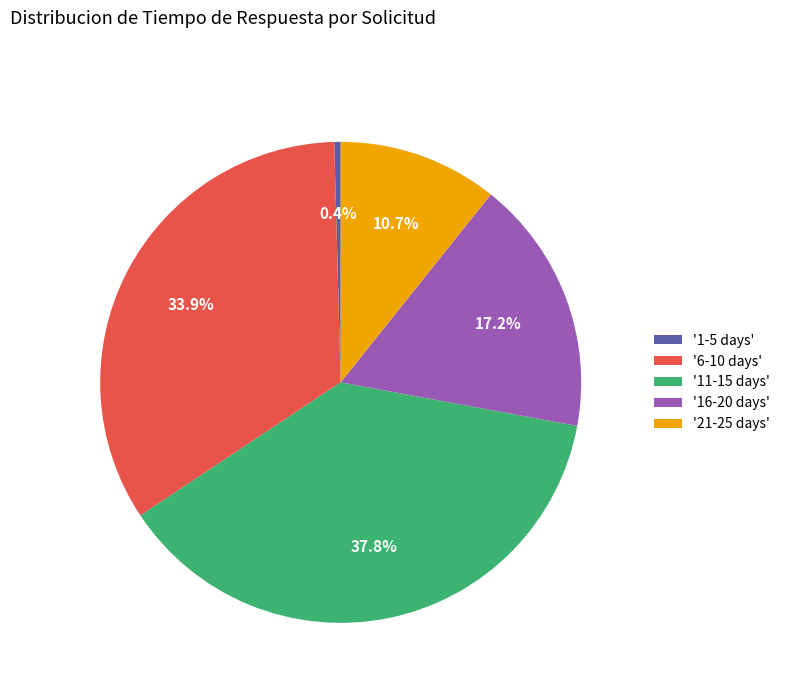

Is there a majority slice in this chart?

No